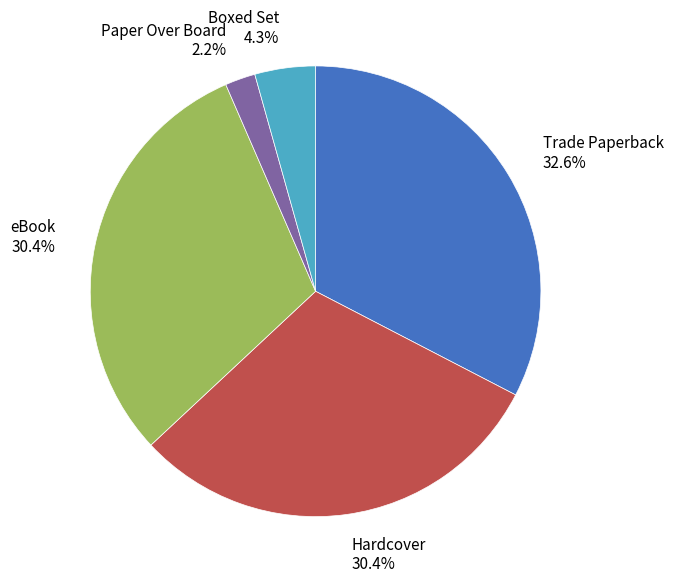

Which category has the biggest portion of the pie?

Trade Paperback